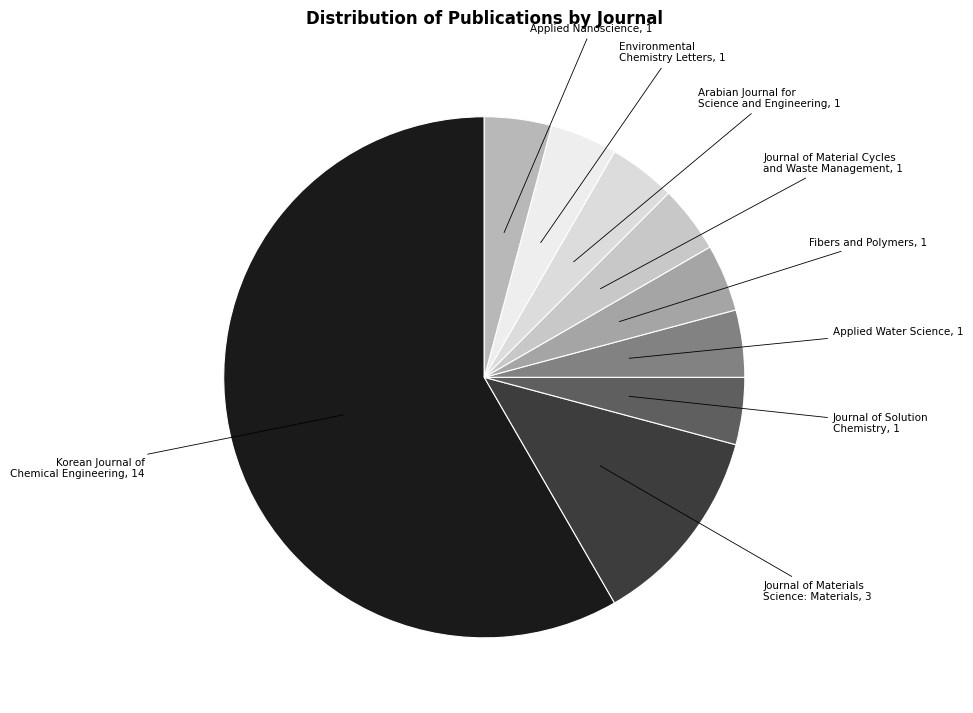

Is the sum of Korean Journal of Chemical Engineering, 14 and Environmental Chemistry Letters, 1 greater than half?

Yes